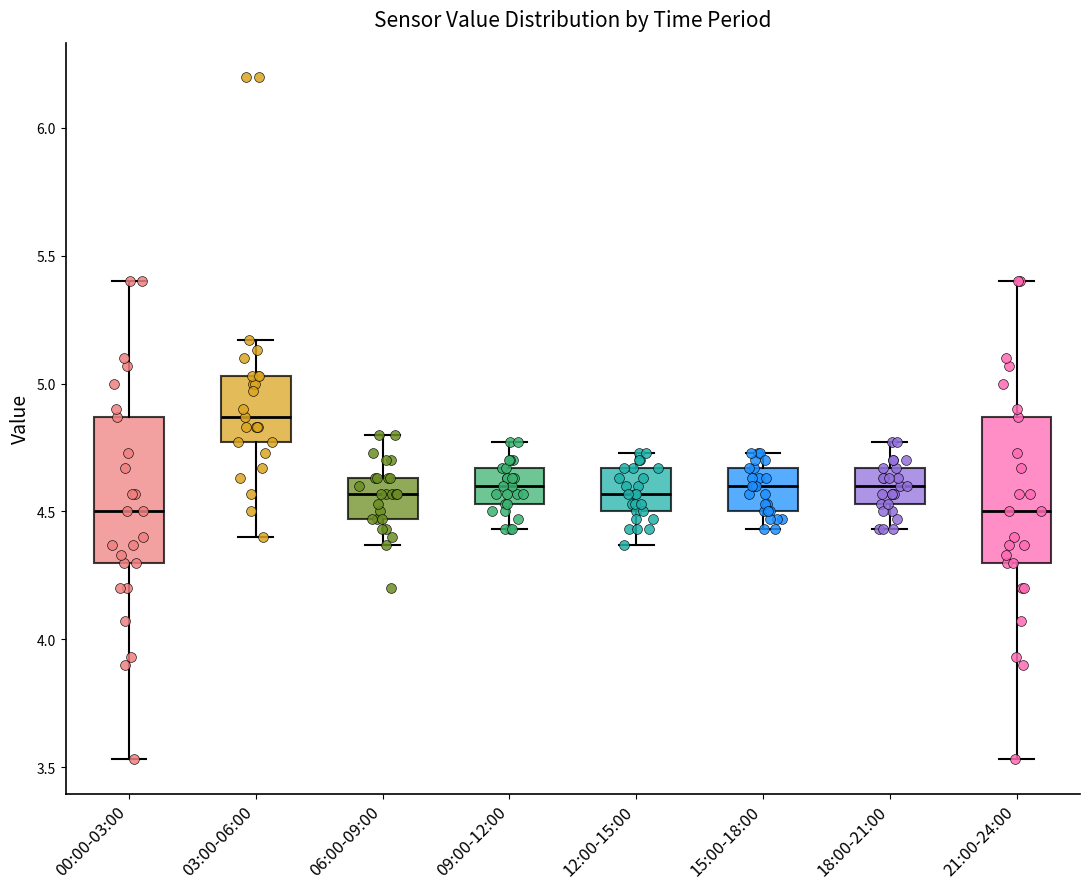

Reading left to right, read every box against the y-axis: the position of its median line, the range the box covers, and the ends of its whiskers. The values are not printed on the chart, so give them approximately, as read against the axis.

00:00-03:00: median 4.50, box 4.30 to 4.85, whiskers 3.55 to 5.40
03:00-06:00: median 4.85, box 4.75 to 5.05, whiskers 4.40 to 5.15
06:00-09:00: median 4.55, box 4.45 to 4.65, whiskers 4.35 to 4.80
09:00-12:00: median 4.60, box 4.55 to 4.65, whiskers 4.45 to 4.75
12:00-15:00: median 4.55, box 4.50 to 4.65, whiskers 4.35 to 4.75
15:00-18:00: median 4.60, box 4.50 to 4.65, whiskers 4.45 to 4.75
18:00-21:00: median 4.60, box 4.55 to 4.65, whiskers 4.45 to 4.75
21:00-24:00: median 4.50, box 4.30 to 4.85, whiskers 3.55 to 5.40